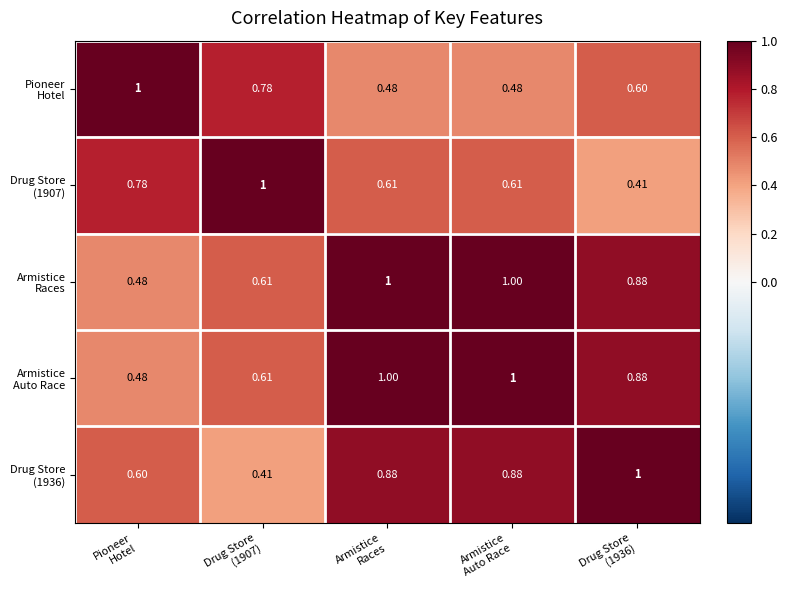

What is the total value across all series at Drug Store
(1936)?

3.8